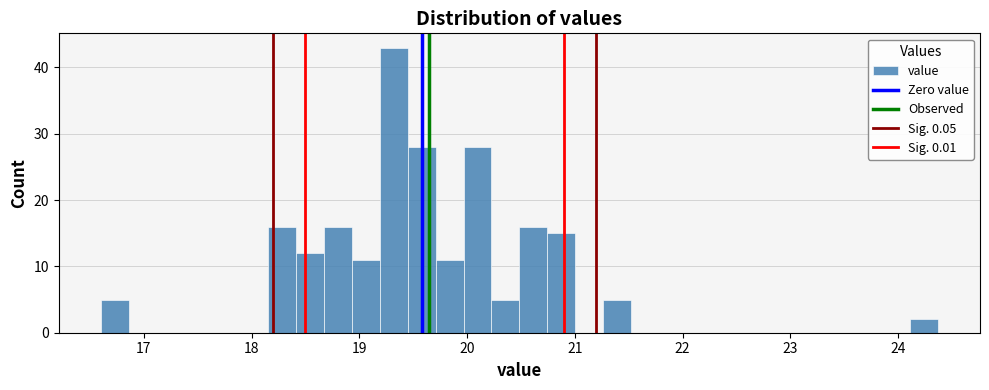

Around what value on the x-axis is the tallest bar? Give the approximate position of its centre, as read against the axis.

19.3